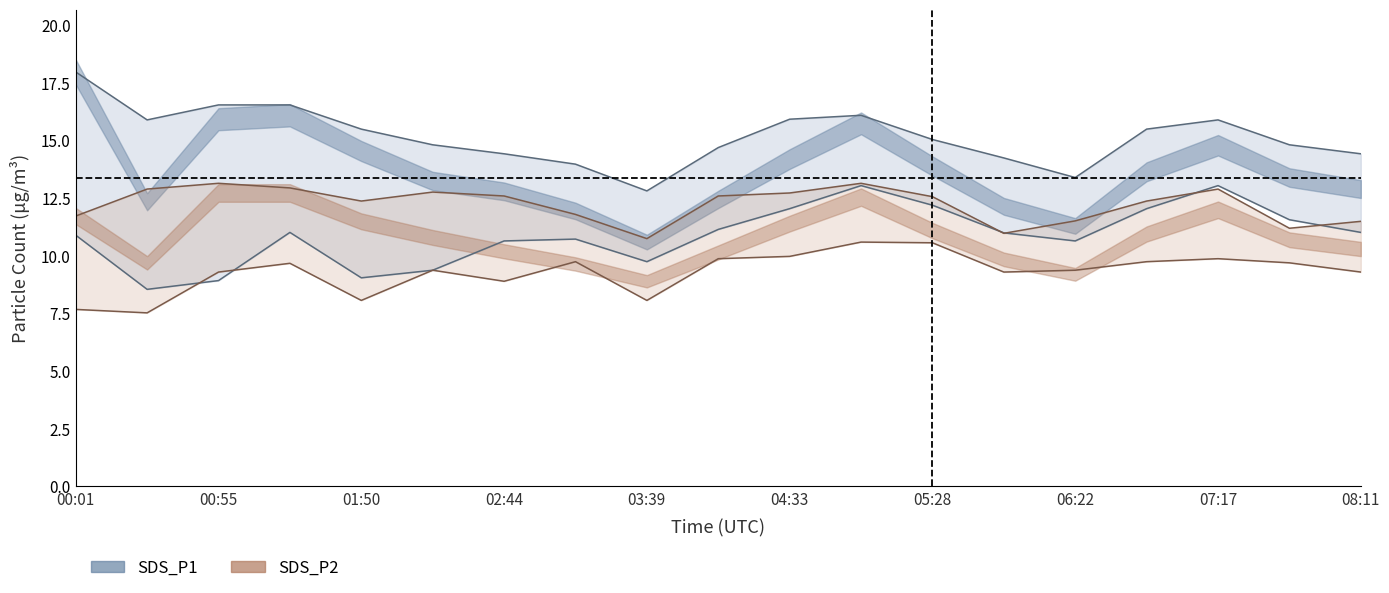

Which series has the widest spread of values?

SDS_P1 upper bound